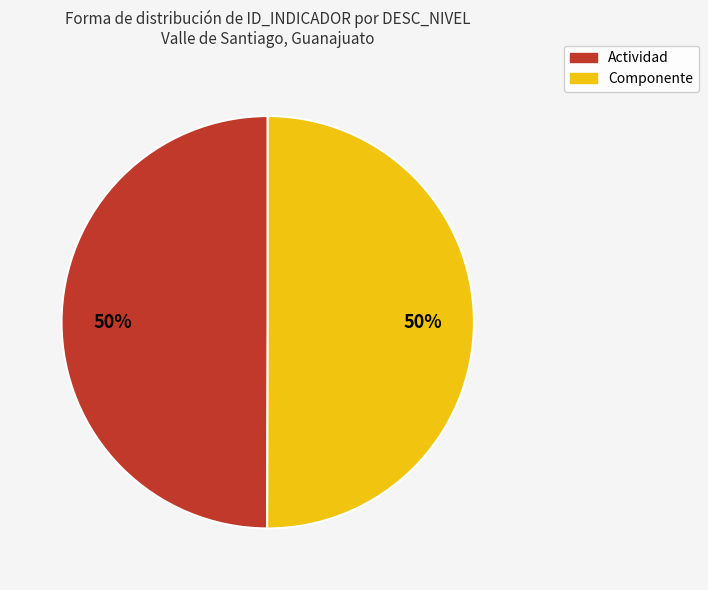

Is it true that Actividad is 39% of the pie?

False